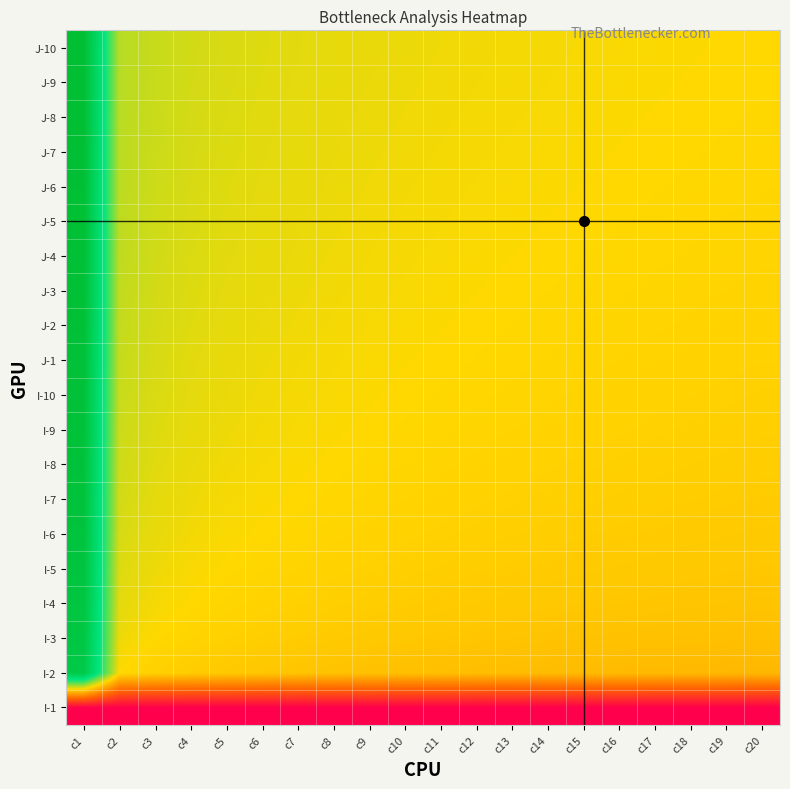

At how many categories does at least one series exceed 18?

1